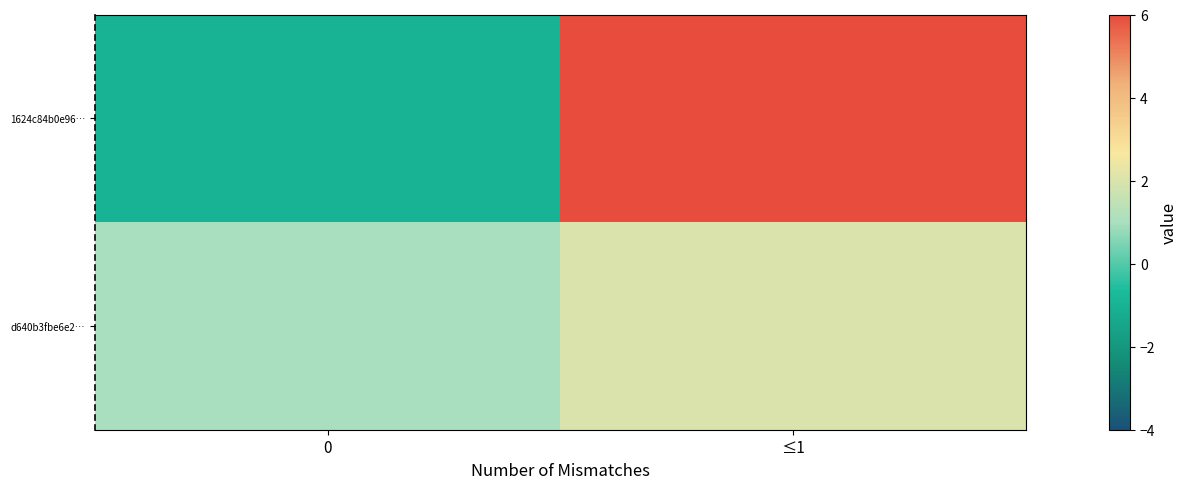

Between 0 and ≤1, which series saw the biggest shift?

1624c84b0e96…